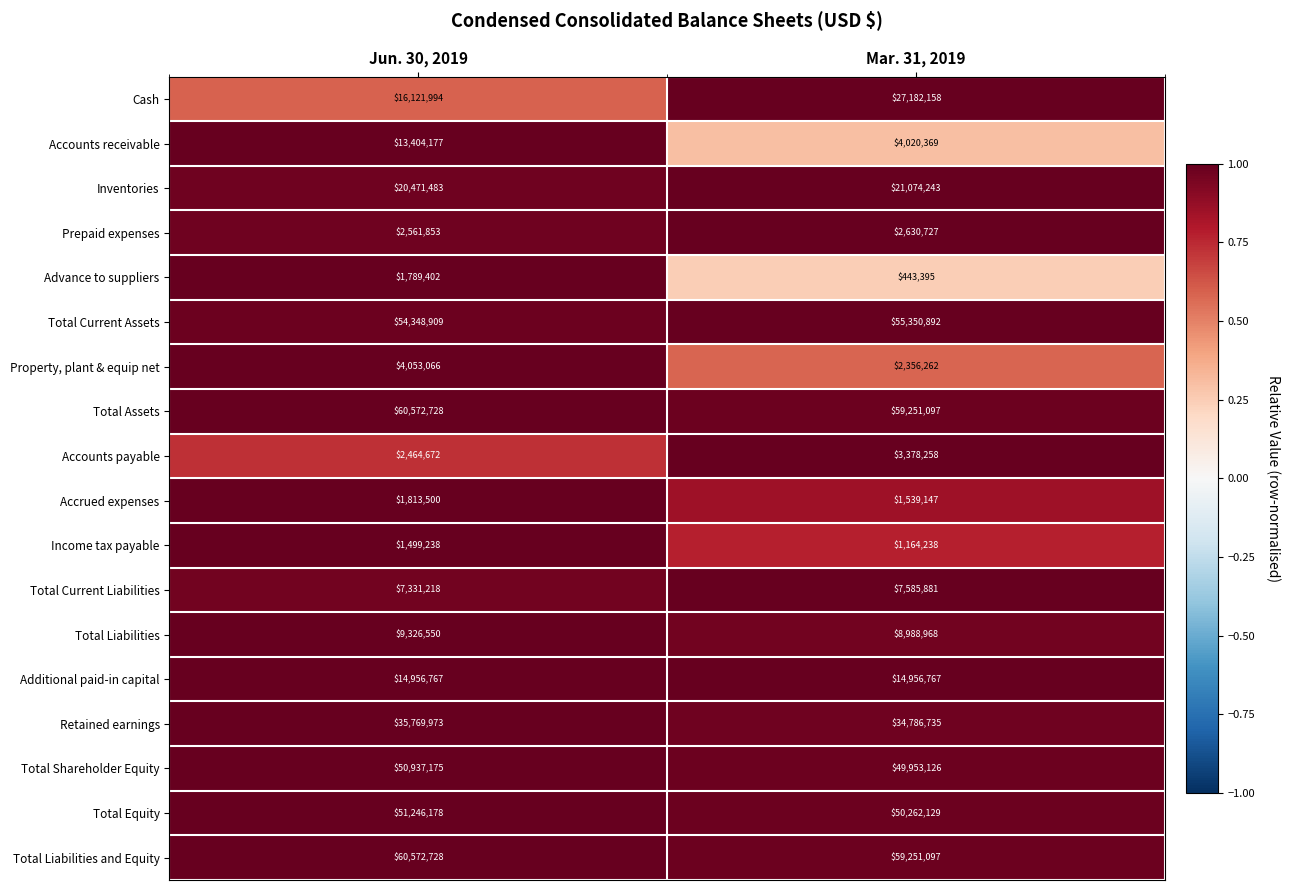

Read the Total Liabilities and Equity value at Mar. 31, 2019, to the nearest 50.

59251100